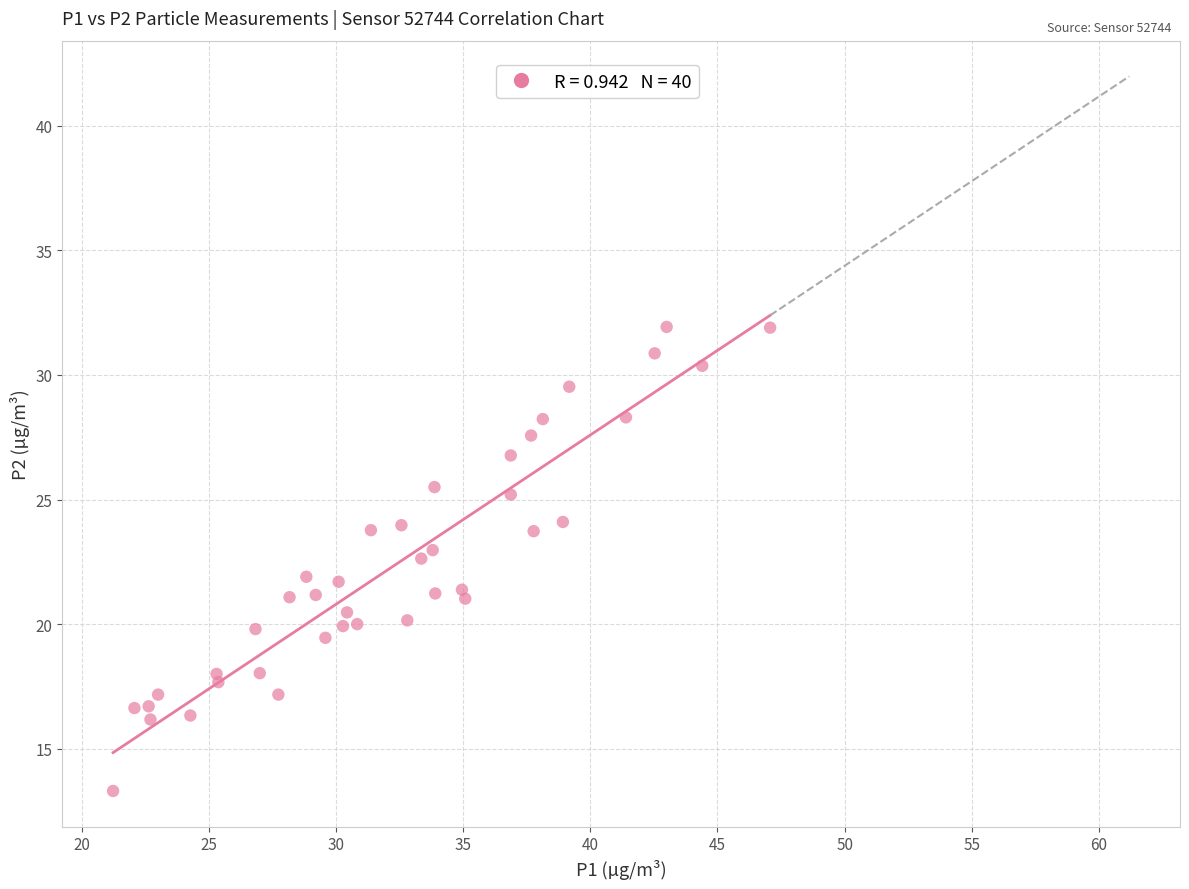

What is the range of Y values (max minus min)?

18.6